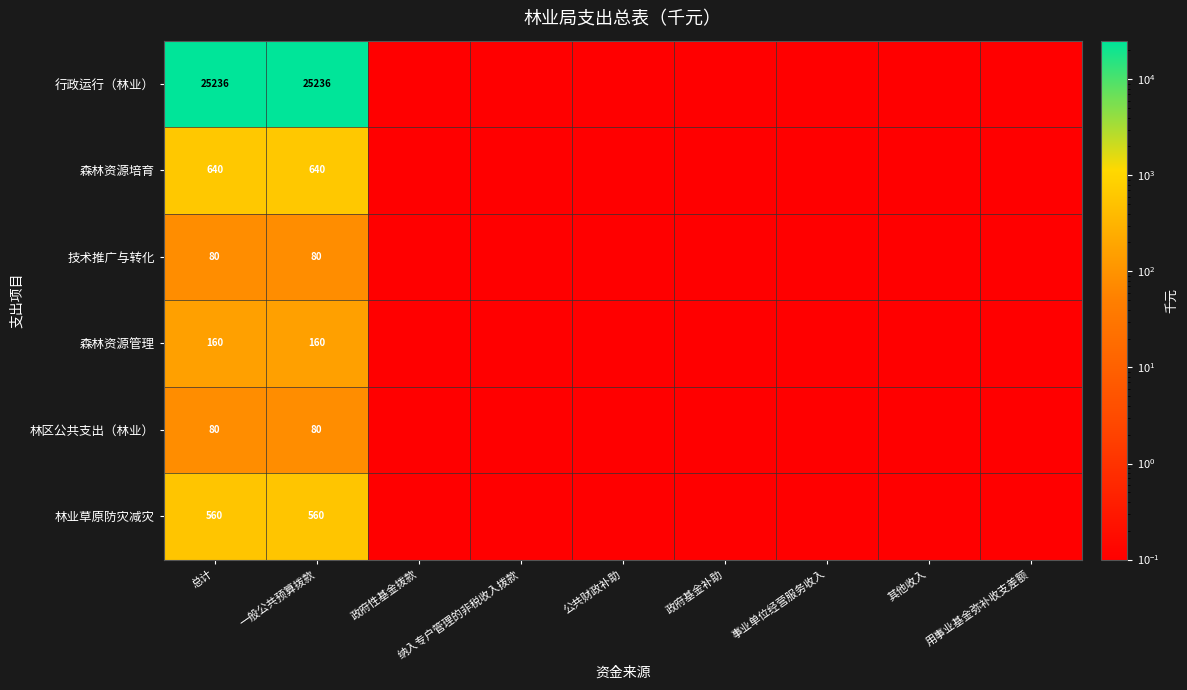

What is the average value of the 森林资源培育 series?

142.2